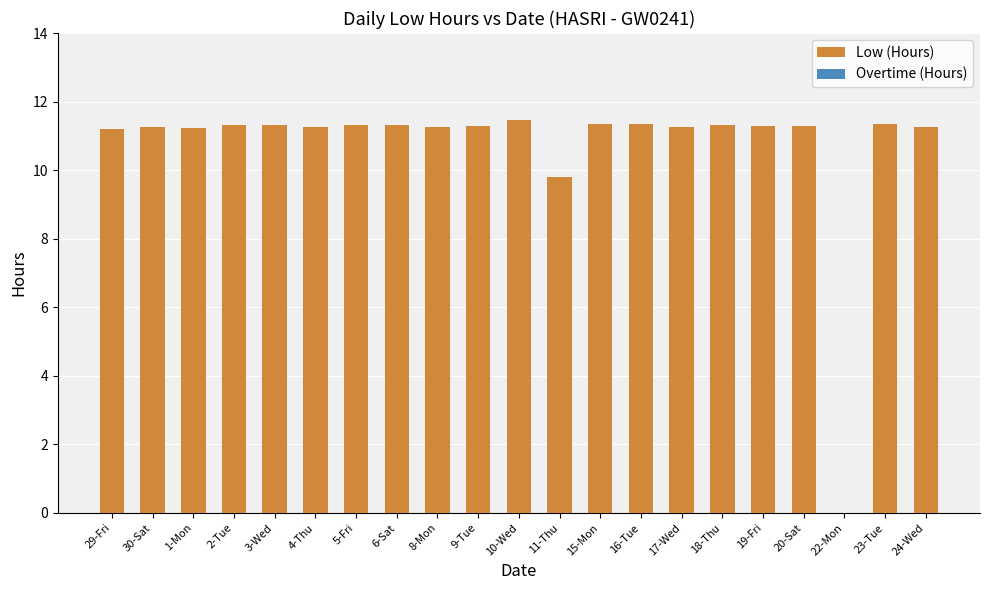

Is it true that the value at 11-Thu is 9.8?

True